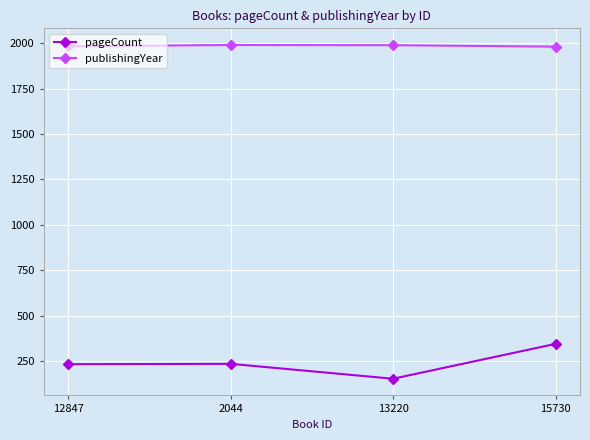

Is it true that publishingYear equals 2824 at 15730?

False